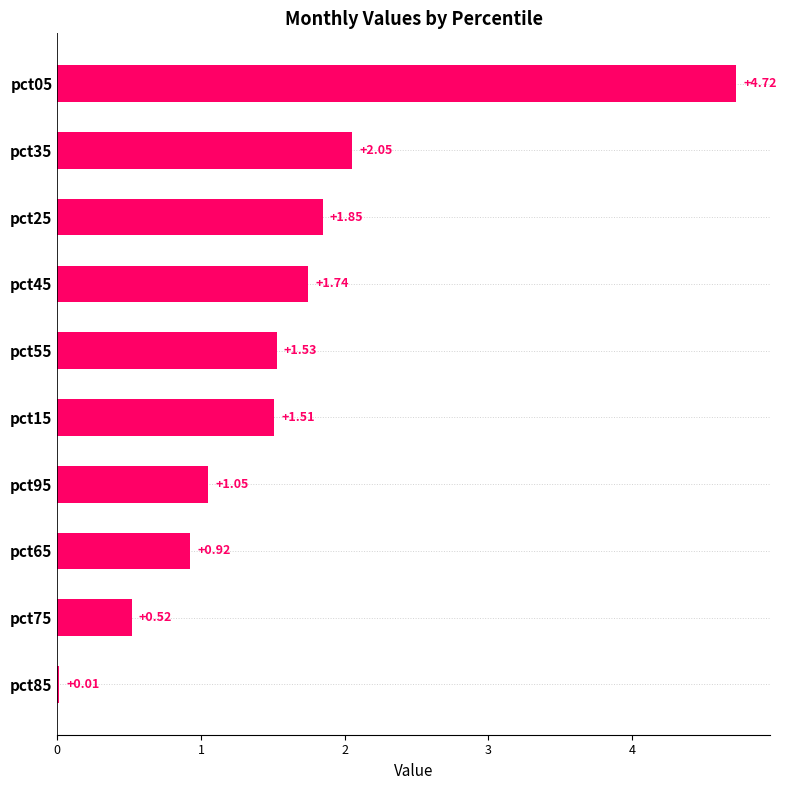

Count the number of categories in the chart.

10